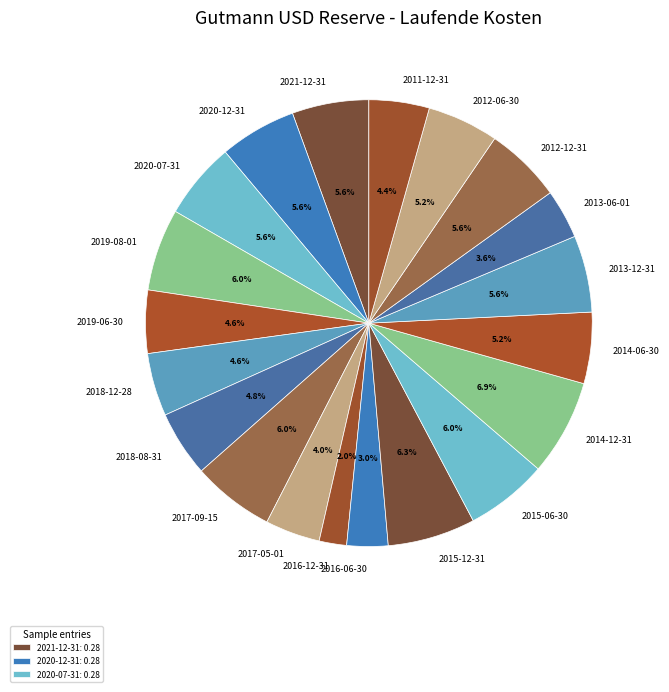

Does 2018-12-28 represent more than half of the total?

No